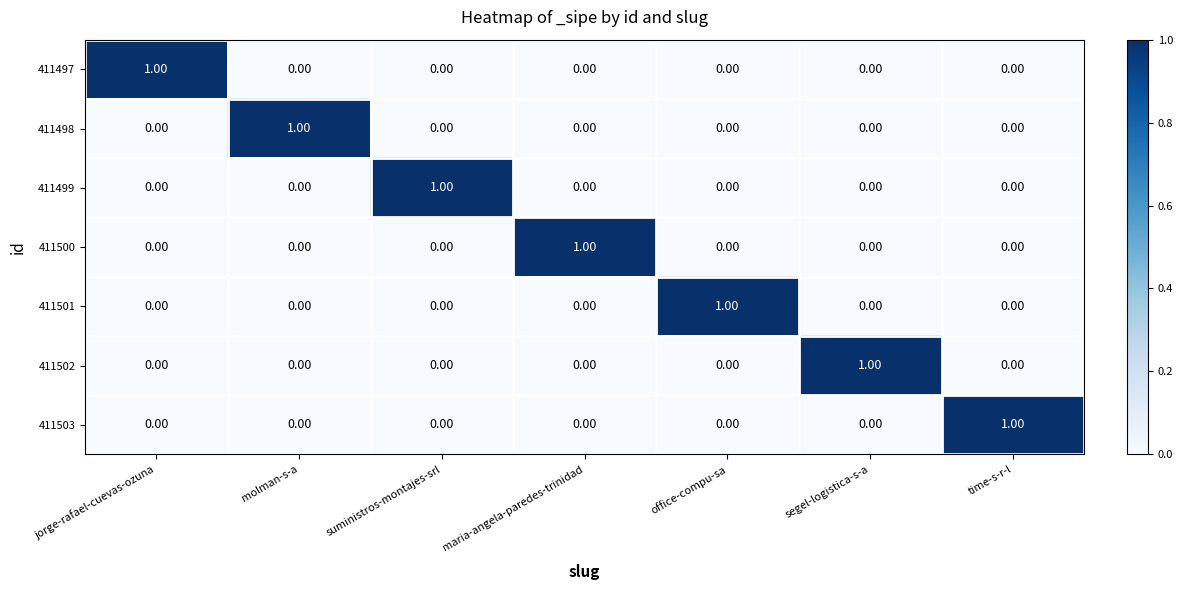

At which label does 411498 reach its peak?

molman-s-a